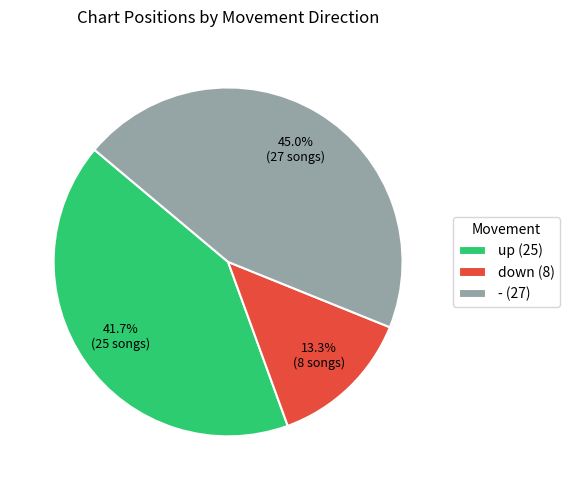

How many slices are in this pie chart?

3